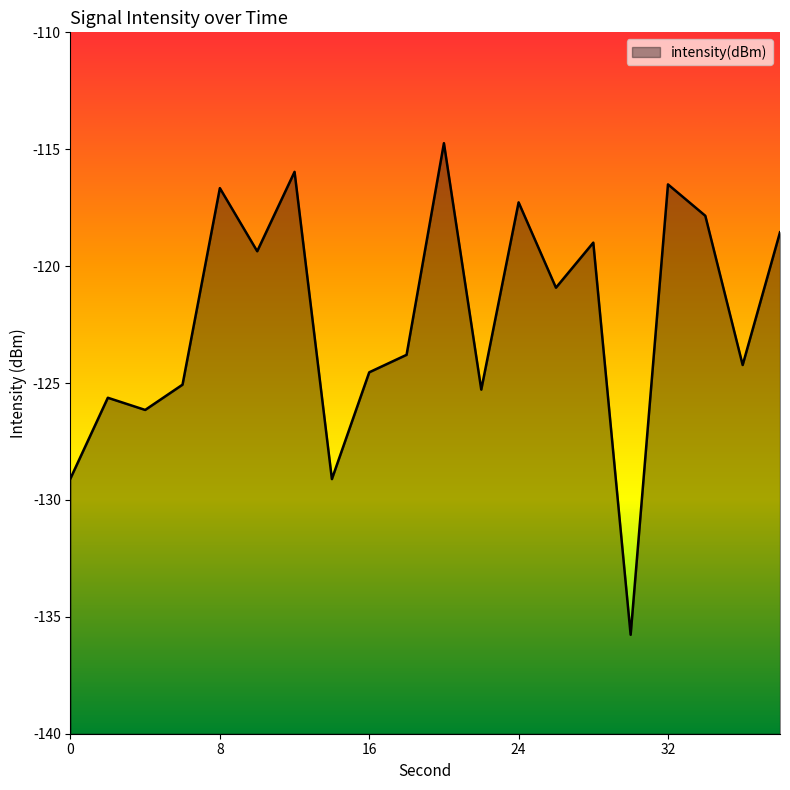

What is the average value?

-122.3